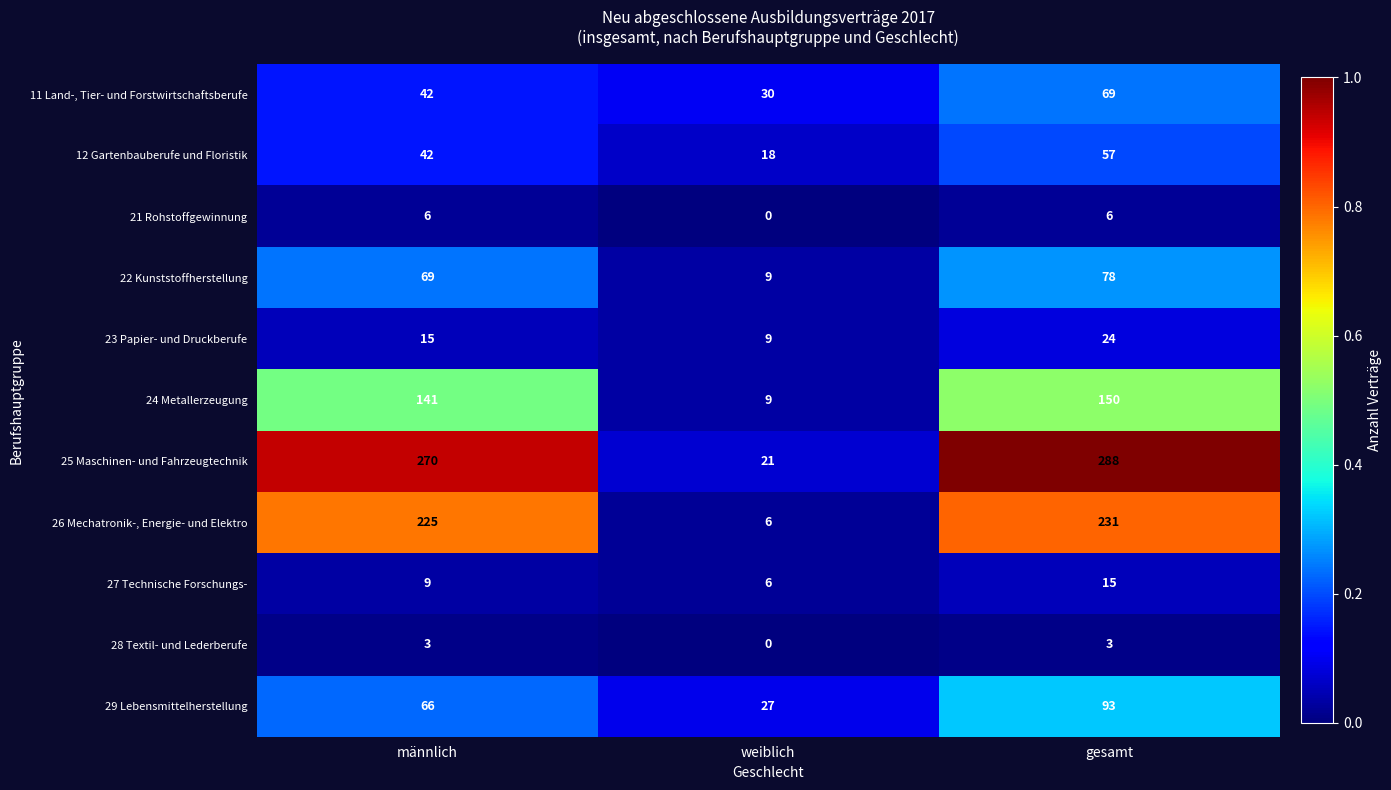

True or false: 24 Metallerzeugung has a value of 141 at männlich.

True